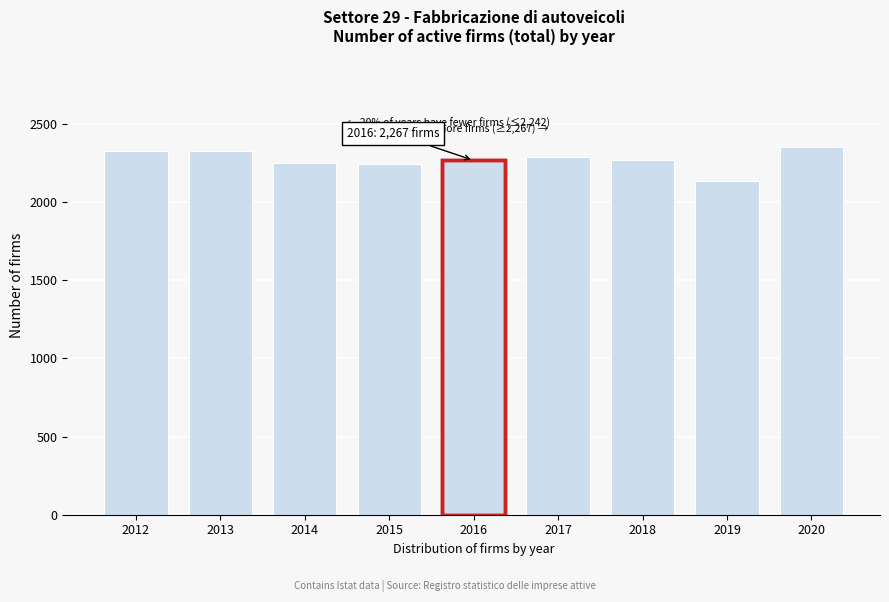

Approximately how many times larger is the value at 2012 compared to 2013?

1.0